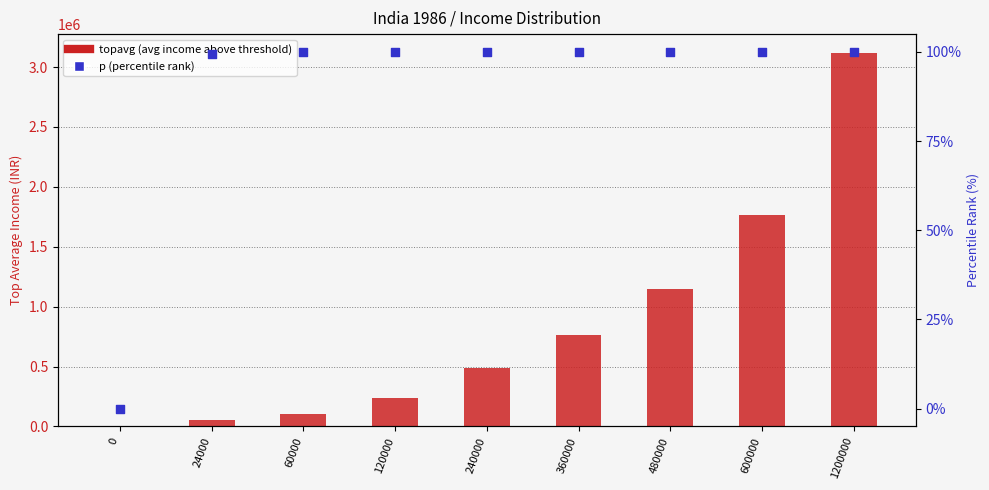

Which series reaches the minimum Y coordinate?

p (percentile rank)